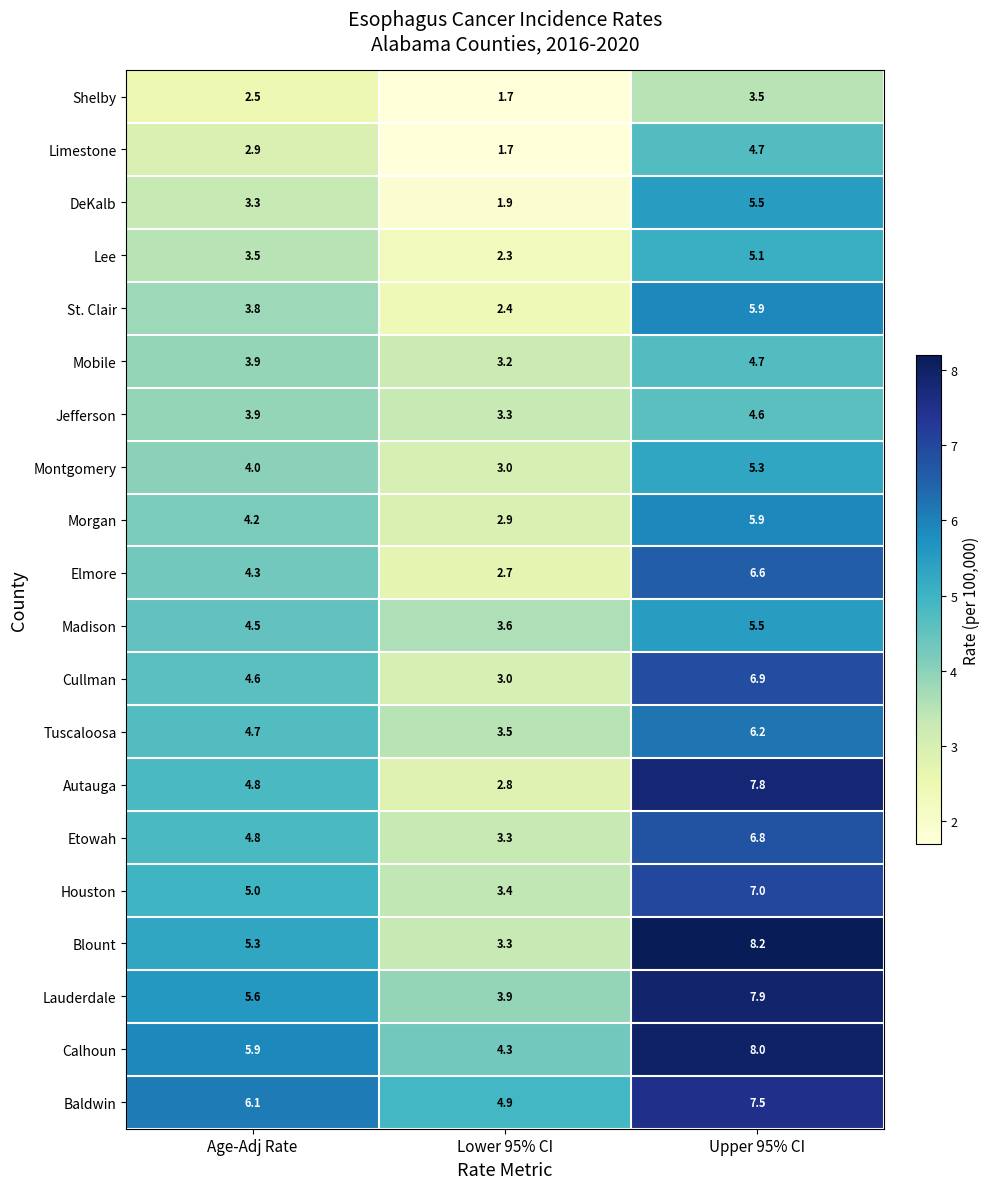

What is the difference between the Etowah values at Lower 95% CI and Age-Adj Rate?

1.5